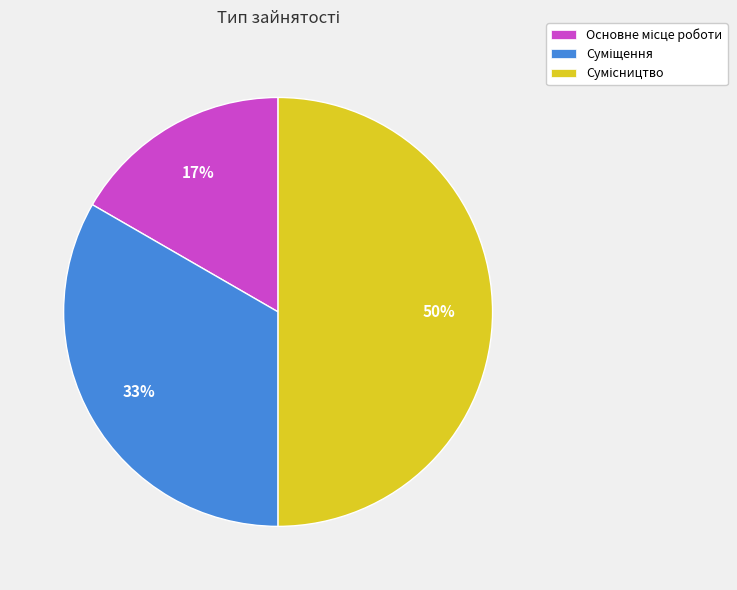

To the nearest percent, what is the average slice percentage?

33%